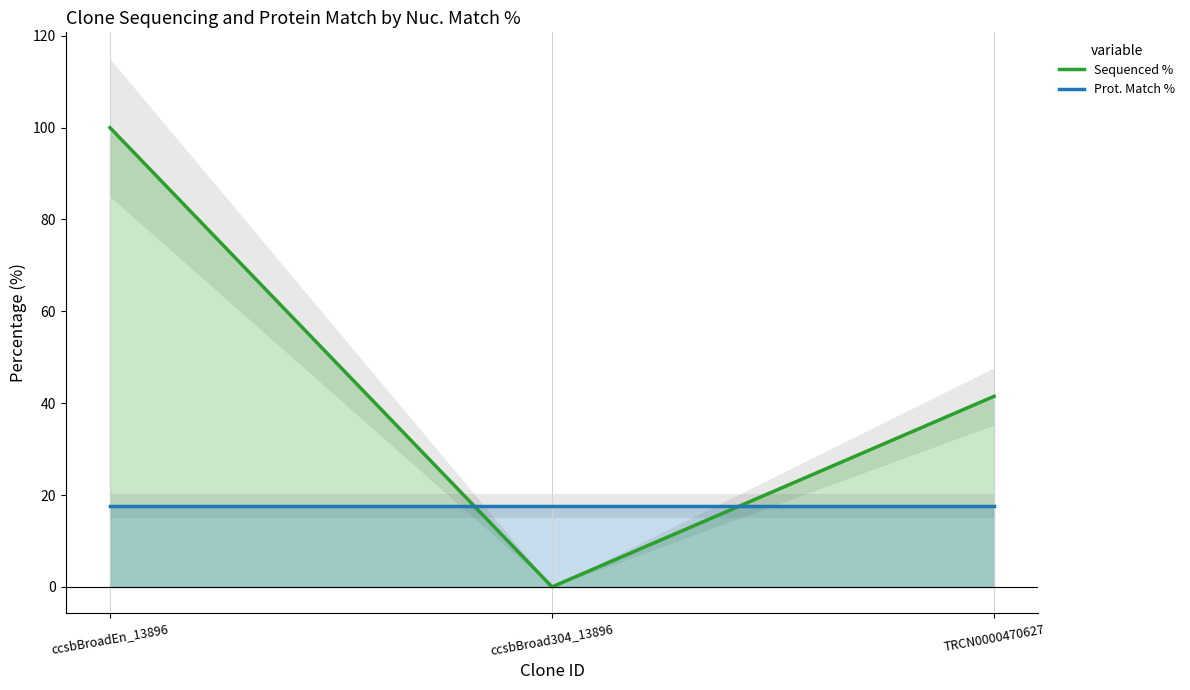

Where is Prot. Match % nearest to the value 17?

ccsbBroadEn_13896